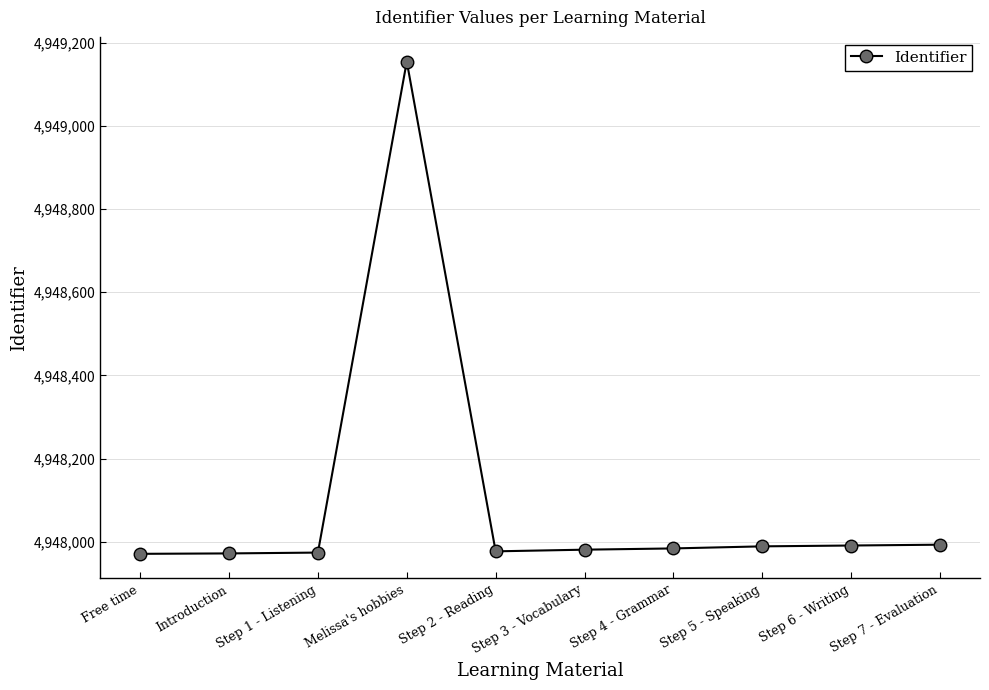

True or false: the data shows 2968732 at Melissa's hobbies.

False